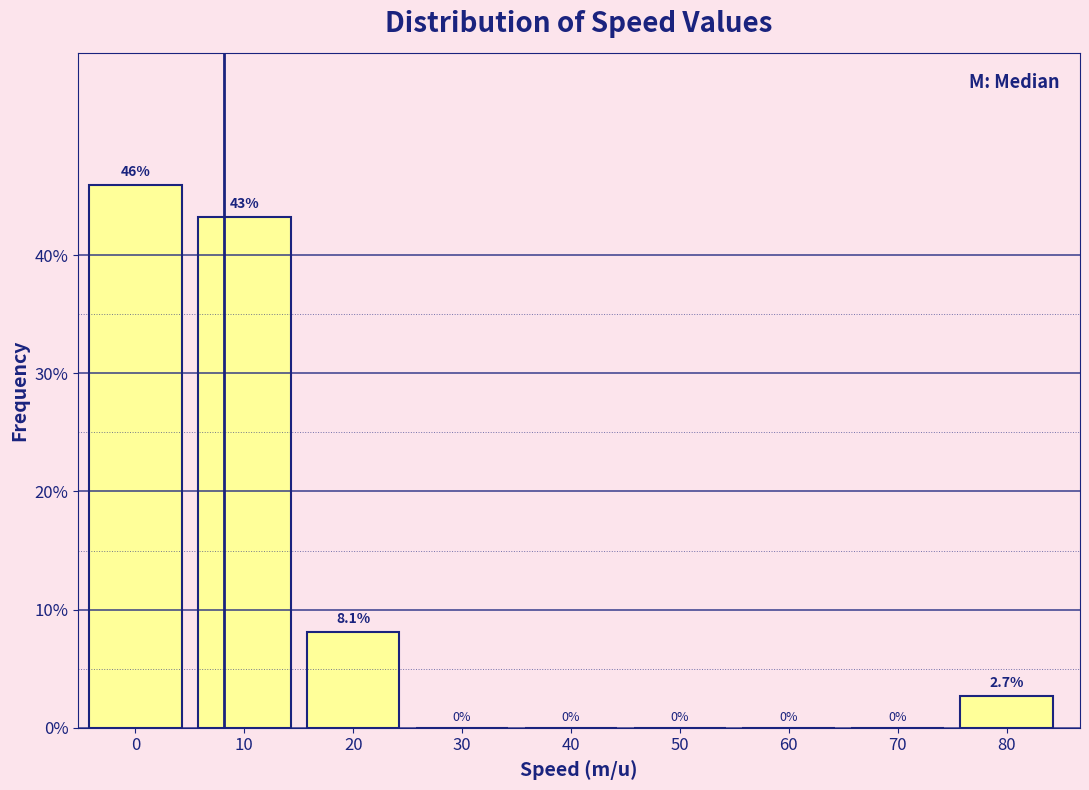

Reading left to right, transcribe all the data shown in this chart.

0=45.9	10=43.2	20=8.1	30=0.0	40=0.0	50=0.0	60=0.0	70=0.0	80=2.7